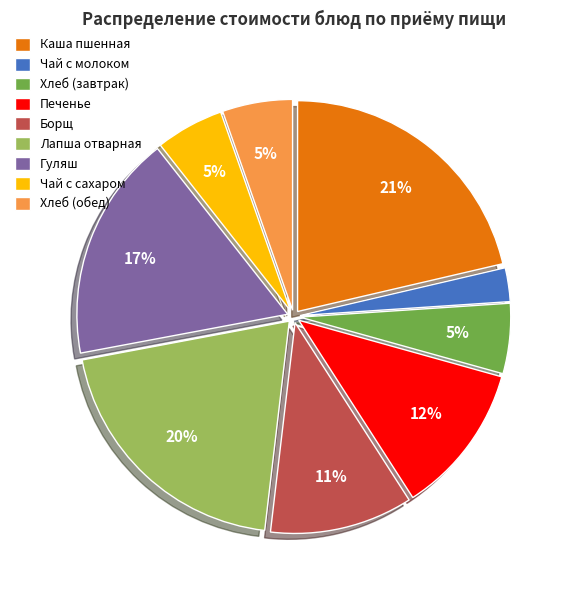

True or false: Каша пшенная accounts for 28% of the total.

False